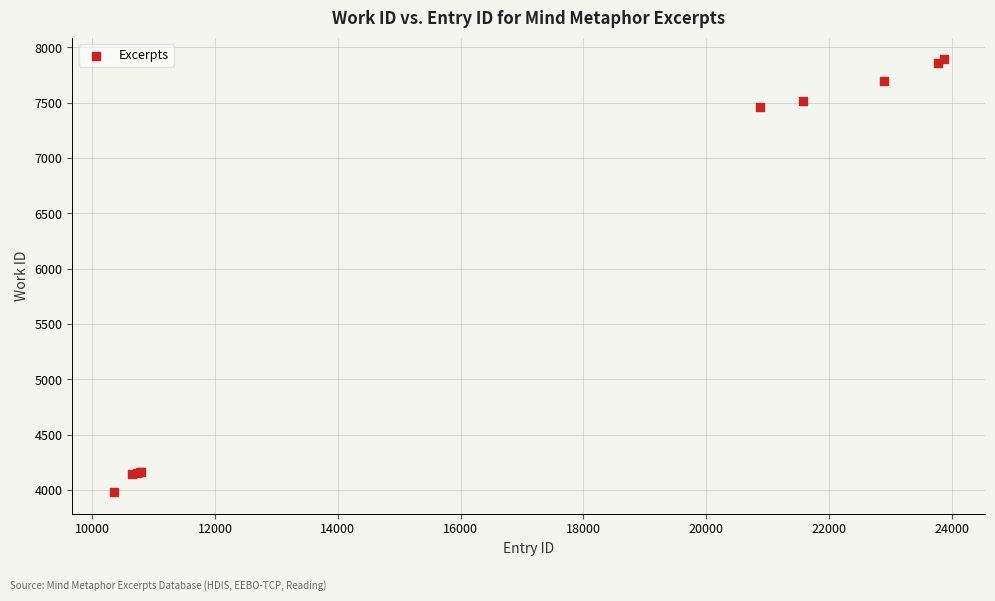

What Y value in the scatter plot is closest to 5937?

7464